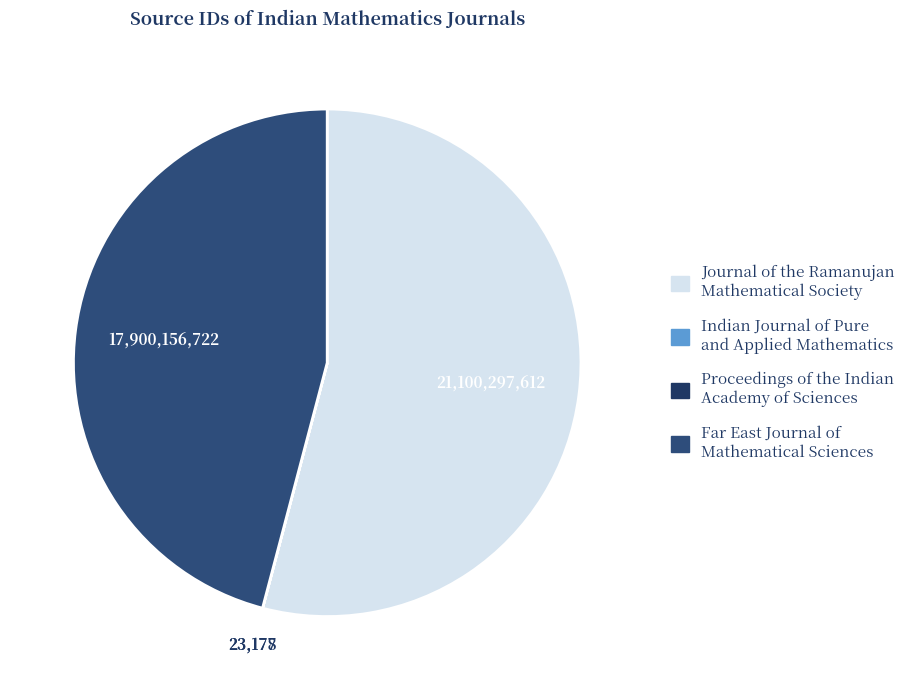

True or false: Indian Journal of Pure and Applied Mathematics accounts for 9% of the total.

False